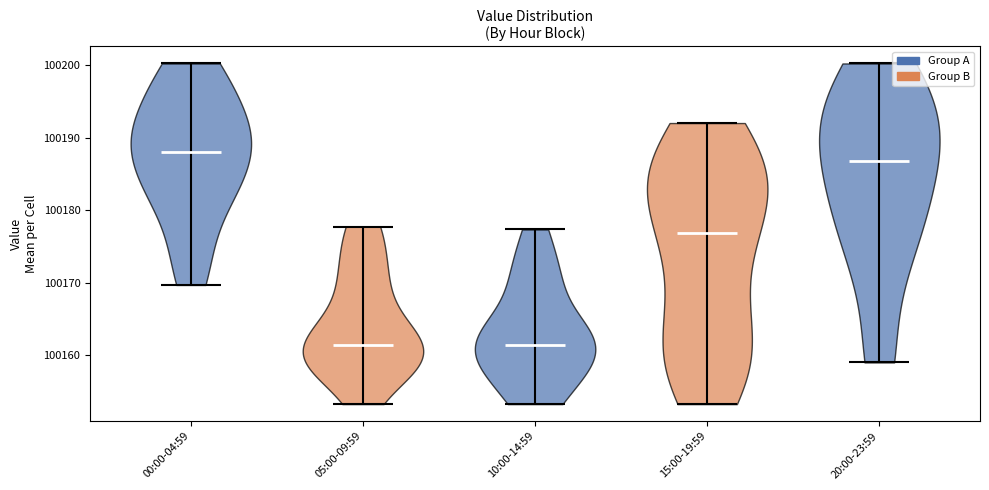

Where does the median line of the violin for 05:00-09:59 sit on the y-axis? The values are not printed on the chart, so give them approximately, as read against the axis.

100161